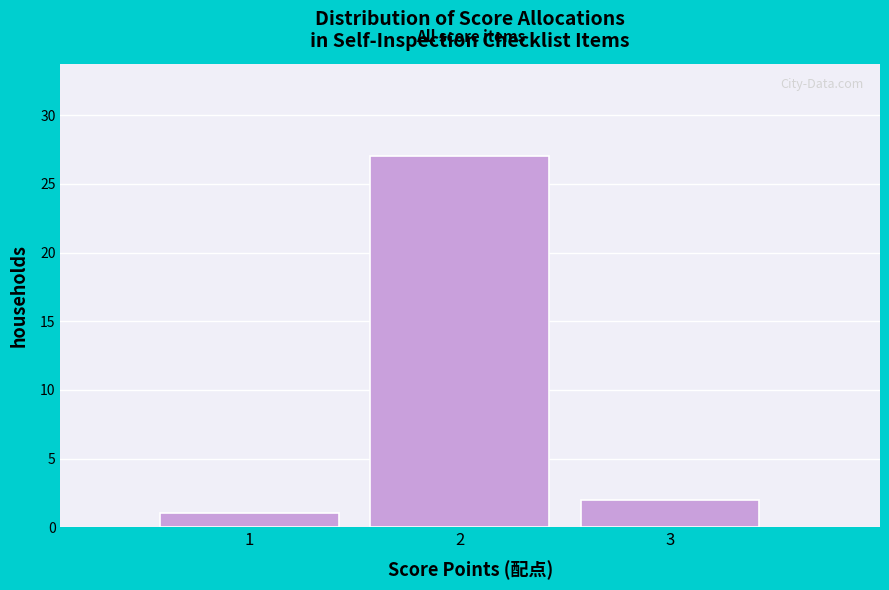

Which range on the x-axis has the tallest bar?

1.5 to 2.5